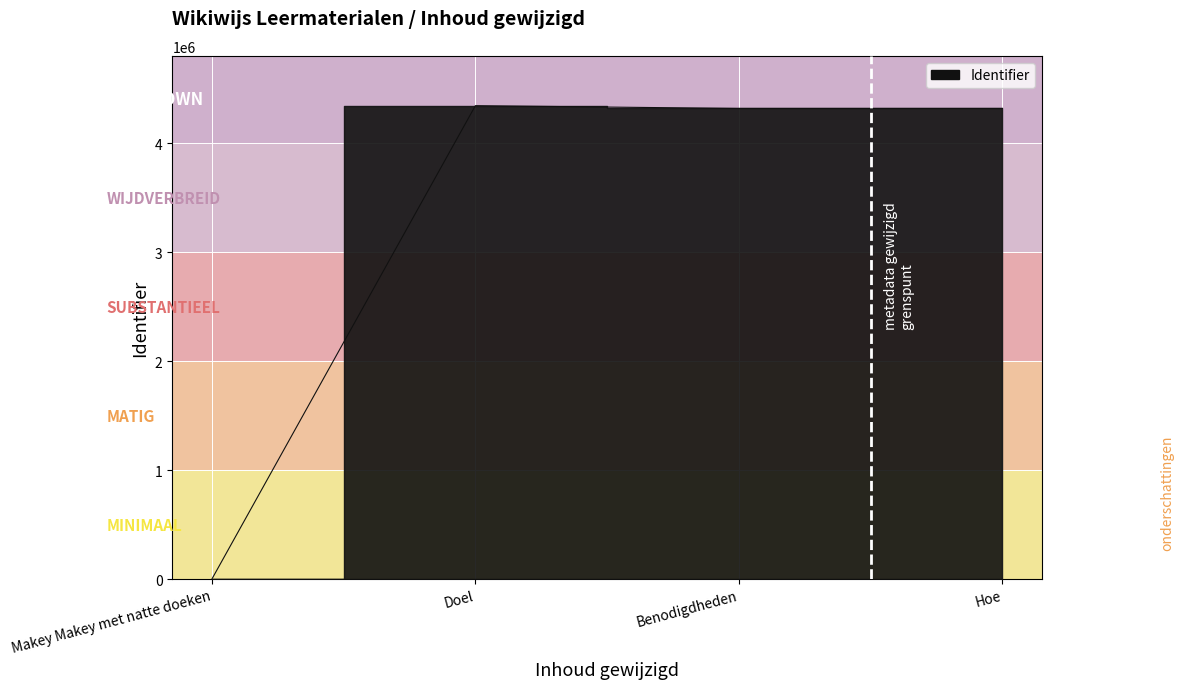

Rank the categories by value from highest to lowest.

Doel, Hoe, Benodigdheden, Makey Makey met natte doeken